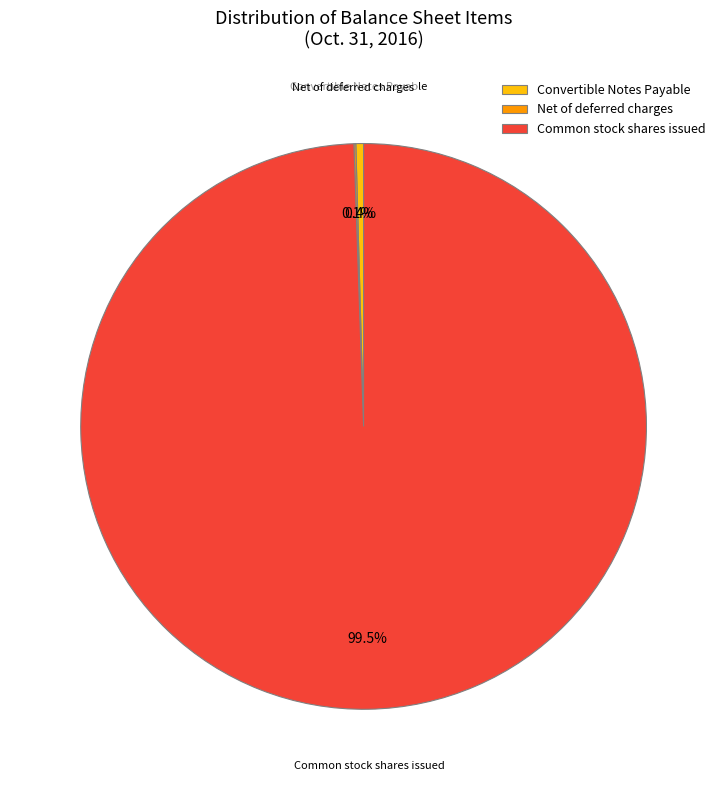

Which slice represents more than half of the pie?

Common stock shares issued